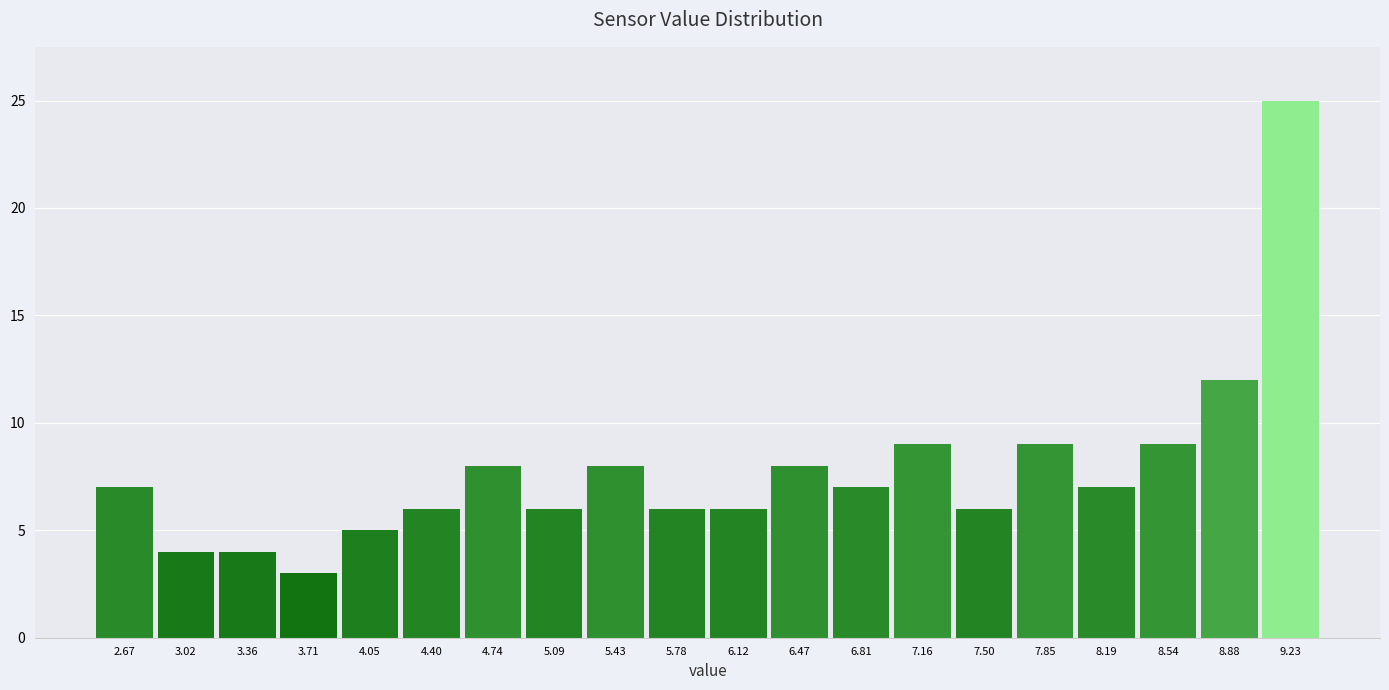

Reading left to right, list every bar in this chart as the range it spans on the x-axis followed by its height. Neither the bar edges nor the heights are printed on the chart, so give them approximately, as read against the axes.

2.500 to 2.845: 7
2.845 to 3.190: 4
3.190 to 3.535: 4
3.535 to 3.880: 3
3.880 to 4.225: 5
4.225 to 4.570: 6
4.570 to 4.915: 8
4.915 to 5.260: 6
5.260 to 5.605: 8
5.605 to 5.950: 6
5.950 to 6.295: 6
6.295 to 6.640: 8
6.640 to 6.985: 7
6.985 to 7.330: 9
7.330 to 7.675: 6
7.675 to 8.020: 9
8.020 to 8.365: 7
8.365 to 8.710: 9
8.710 to 9.055: 12
9.055 to 9.400: 25